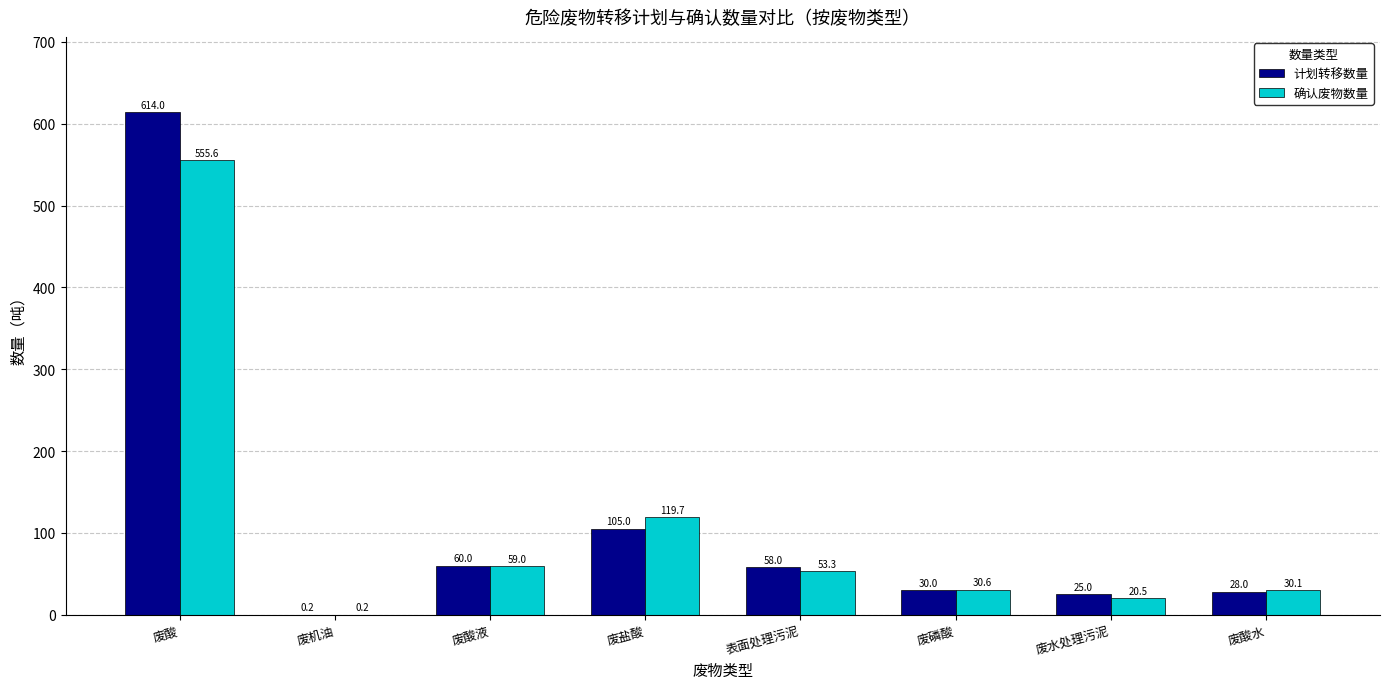

The 计划转移数量 series shows 30.0 at 废磷酸. True or false?

True